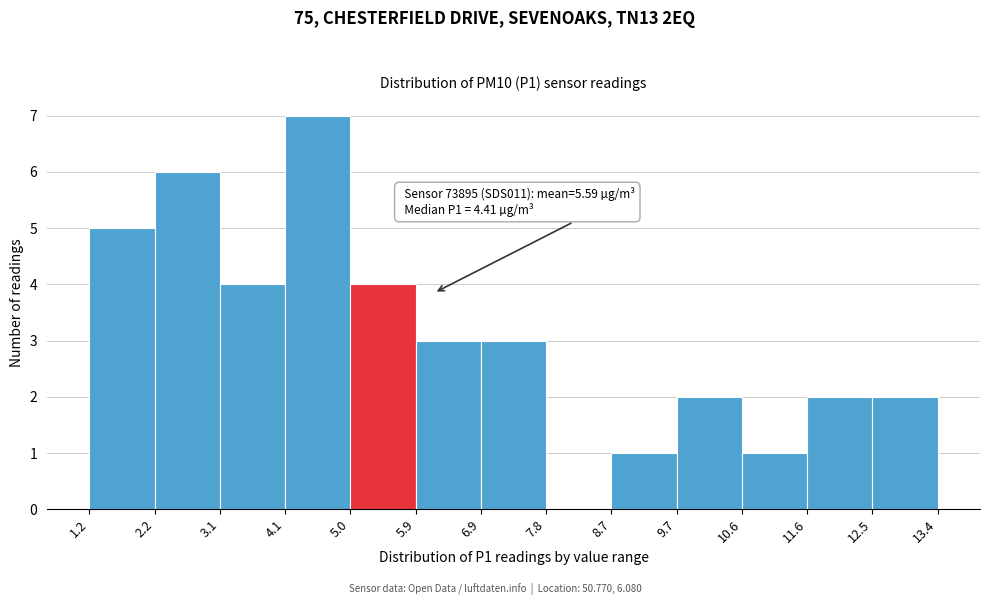

Over which range of the x-axis is the bar tallest?

4.1 to 5.0